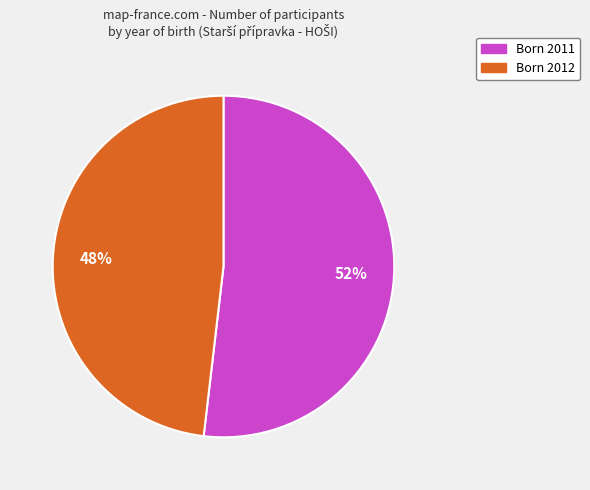

How many segments does this pie chart have?

2